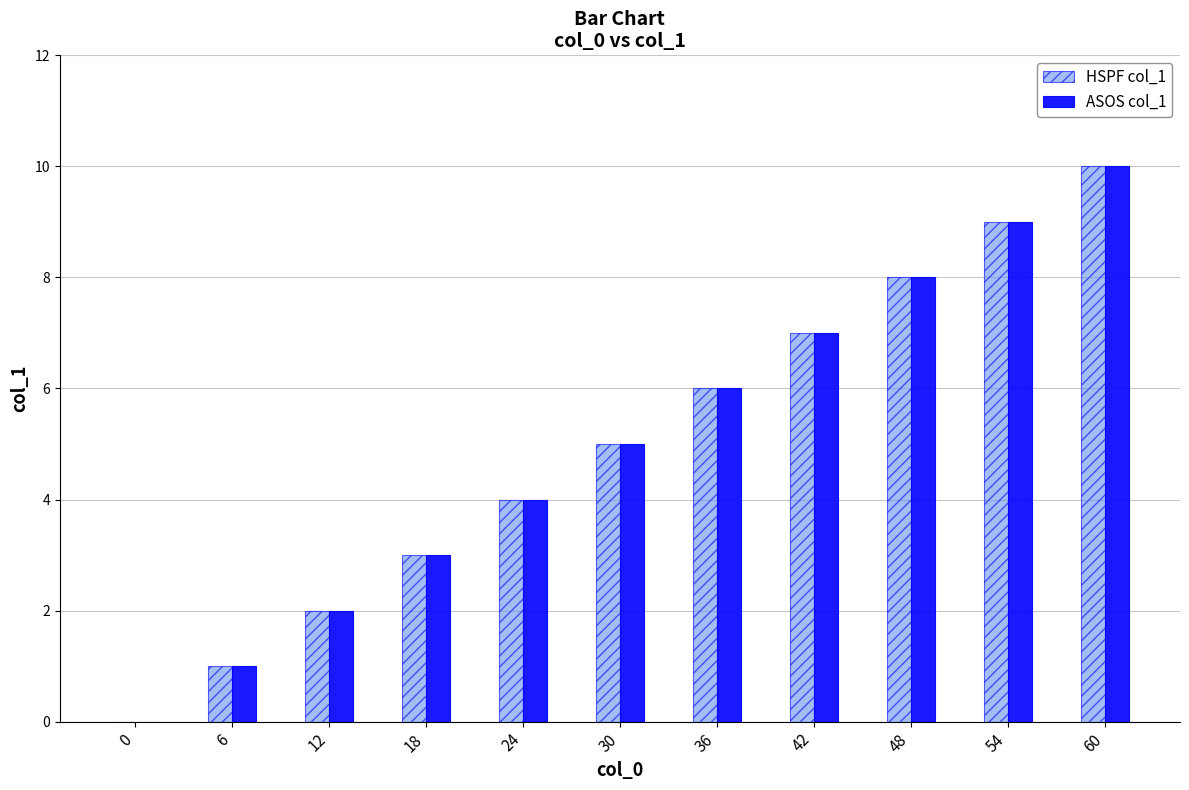

Where is HSPF col_1 nearest to the value 5?

30